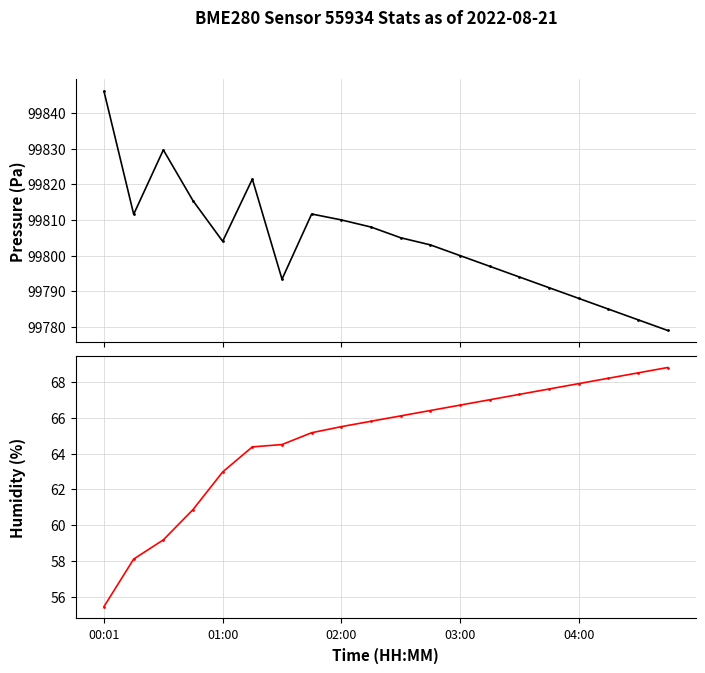

What is the average value of the pressure series?

99803.8